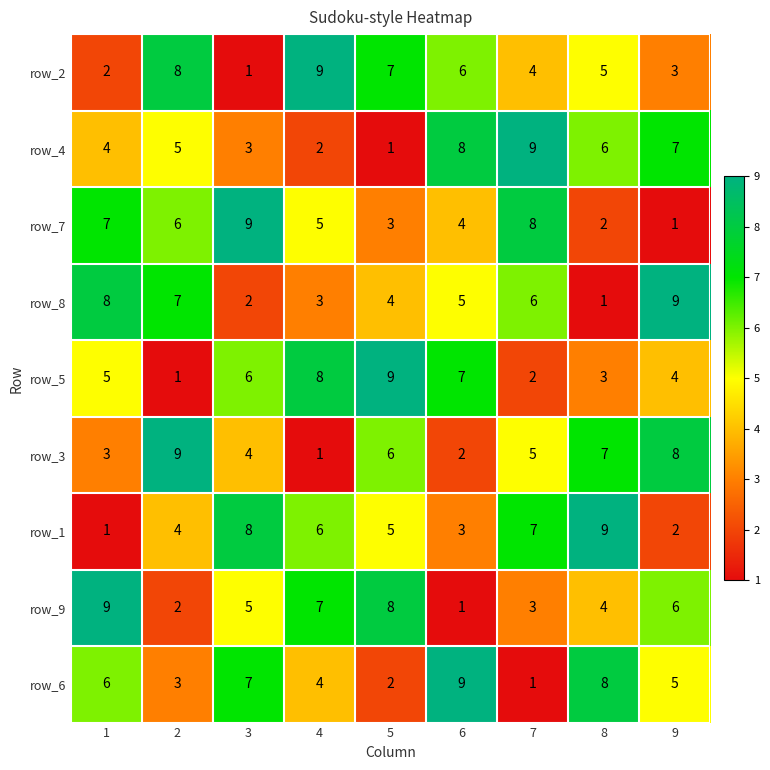

What is the difference between the maximum and second lowest values in the row_8 series?

7